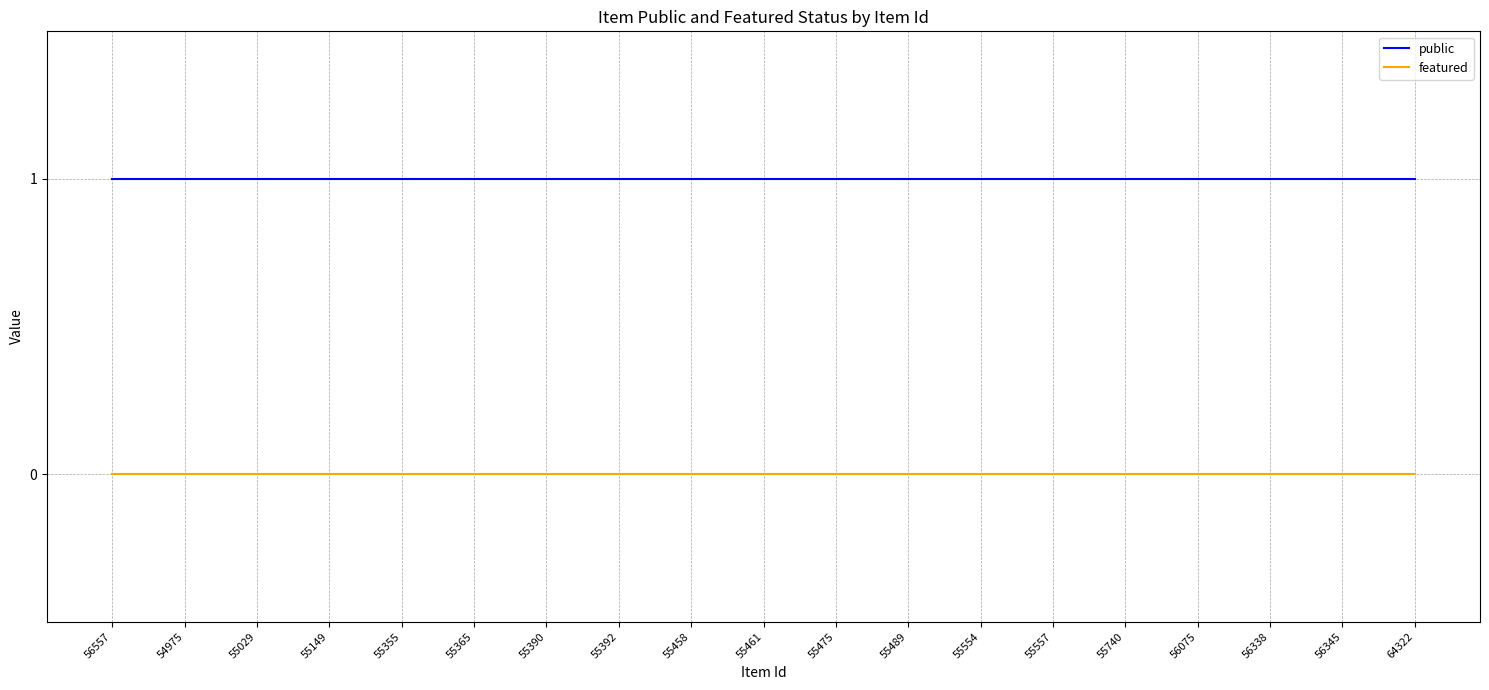

Is it true that featured equals 0 at 56345?

True